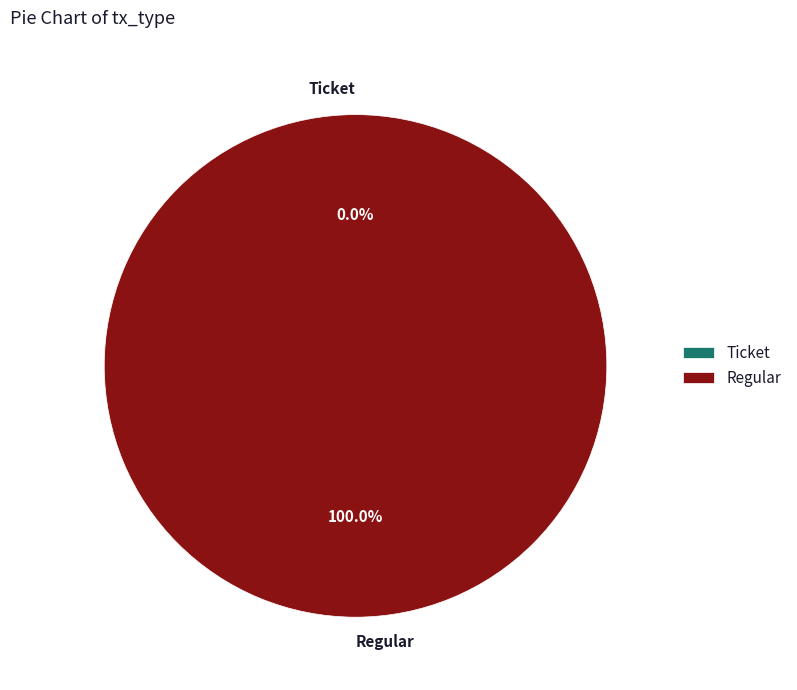

To the nearest percent, what portion does Regular represent?

100%